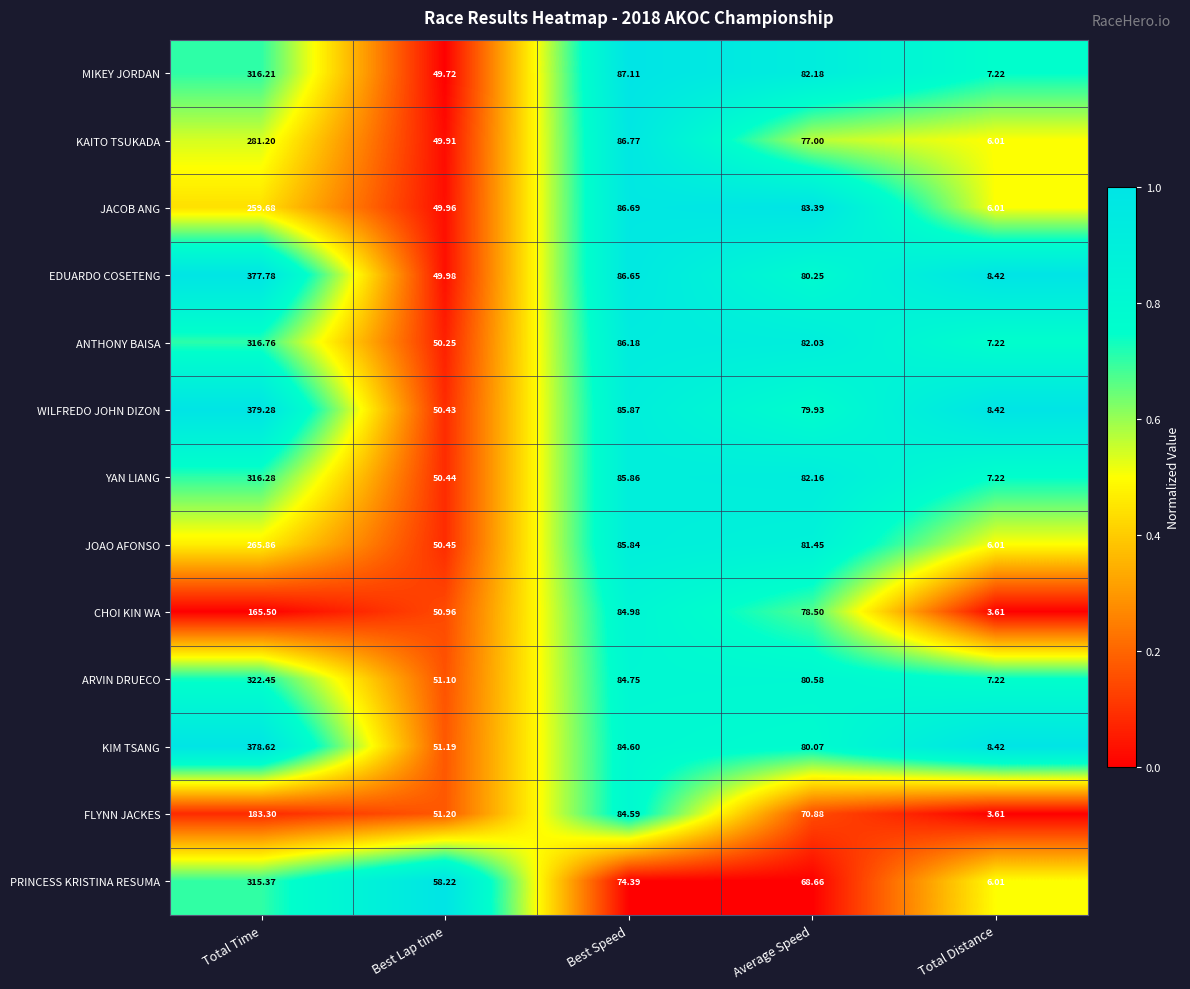

What is the total value across all series at Total Time?

3878.3